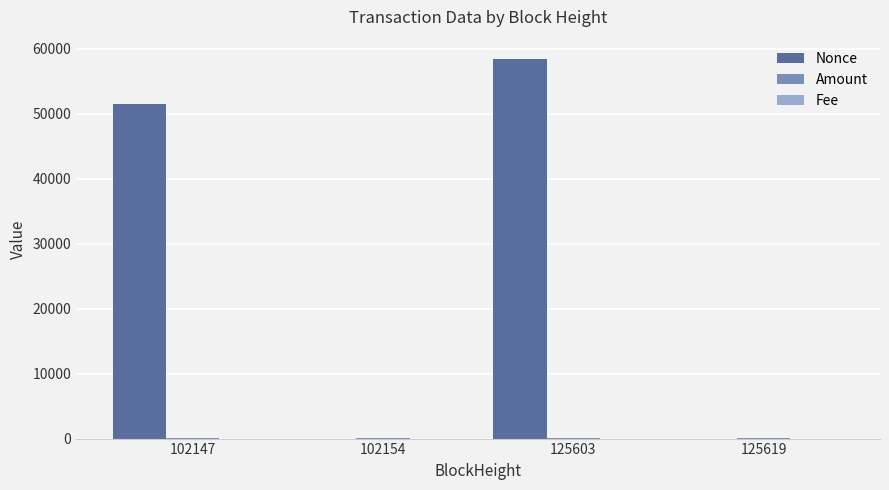

The value of Nonce at 102147 is 14819.0. True or false?

False